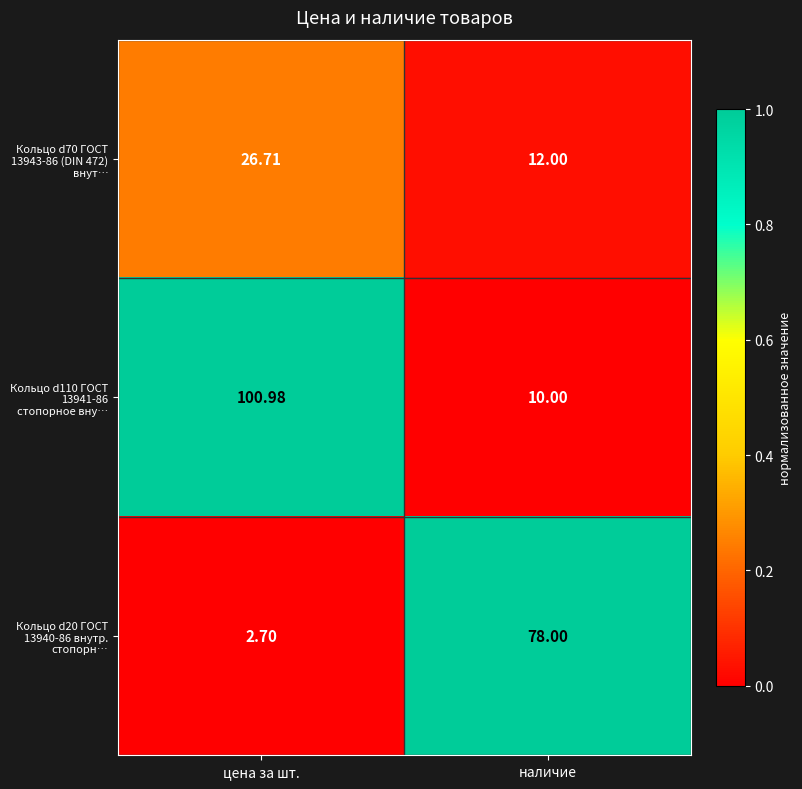

At which label does Кольцо d70 ГОСТ 13943-86 (DIN 472) внут… reach its peak?

цена за шт.